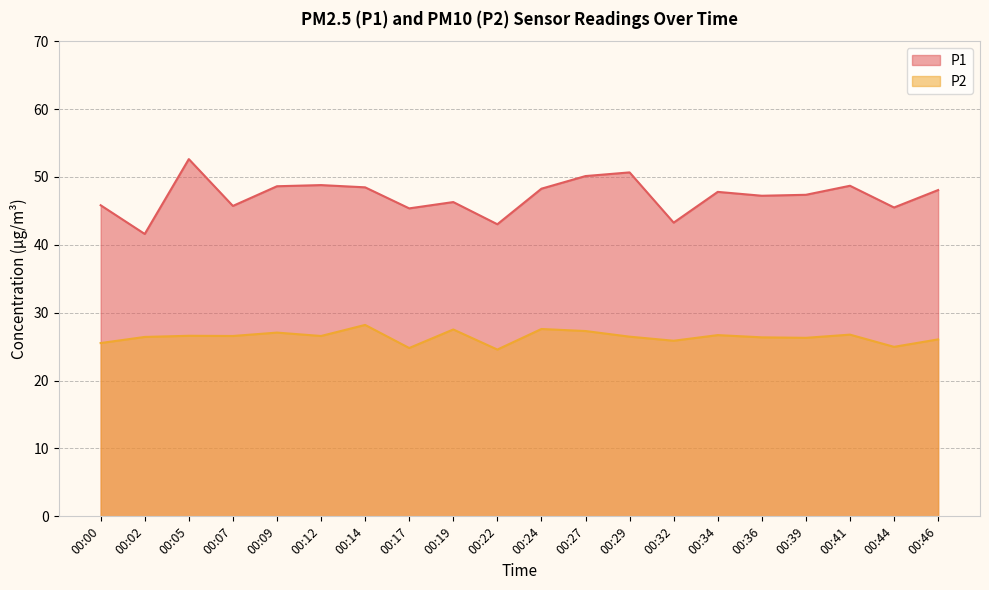

Does the chart display data point markers on the line(s)?

No